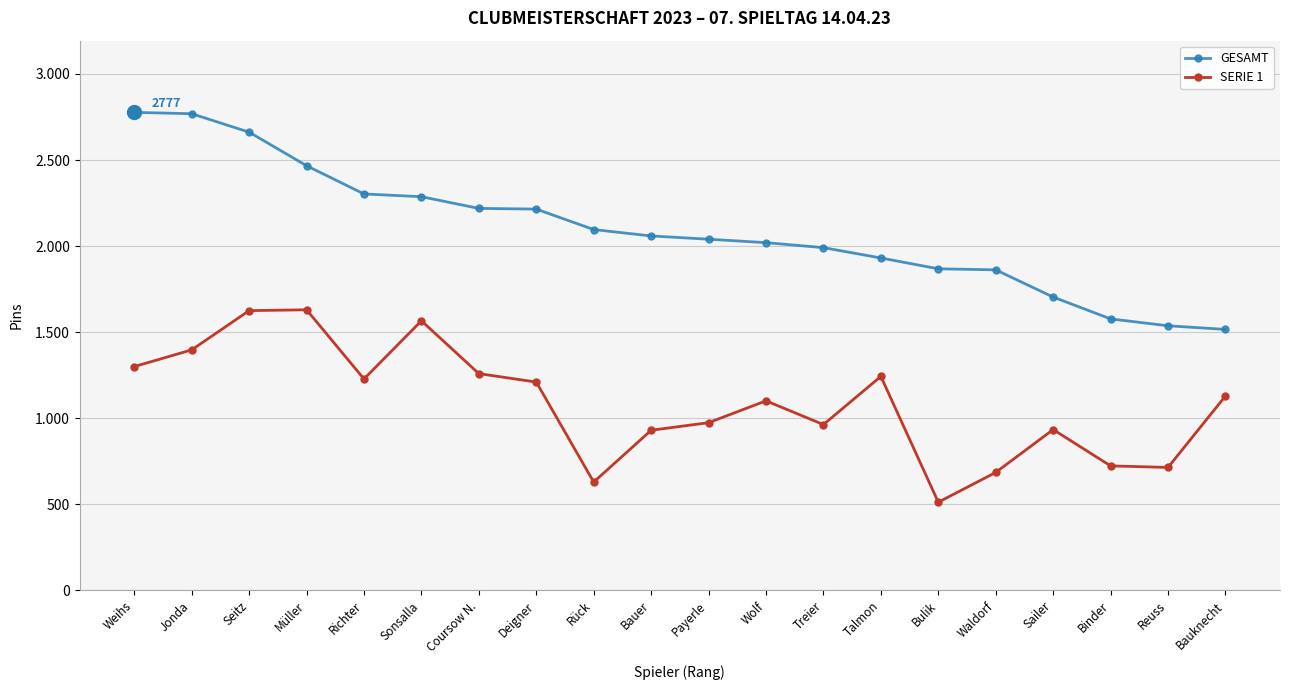

What are all the series names shown in the legend?

GESAMT, SERIE 1